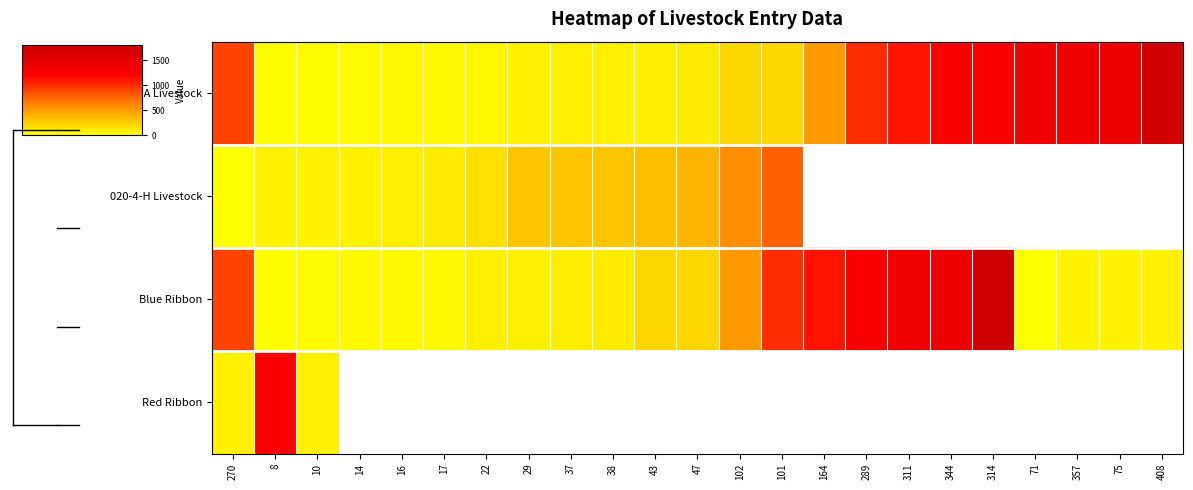

What is the smallest value displayed?

1.0